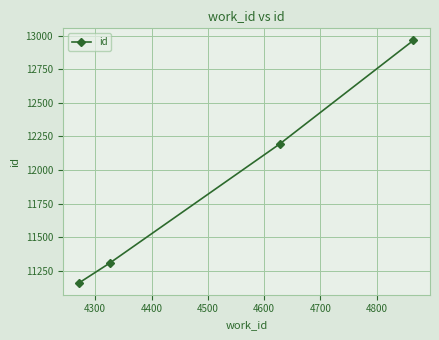

Reading left to right, what are all the values shown in this chart?

11163	11309	12195	12964